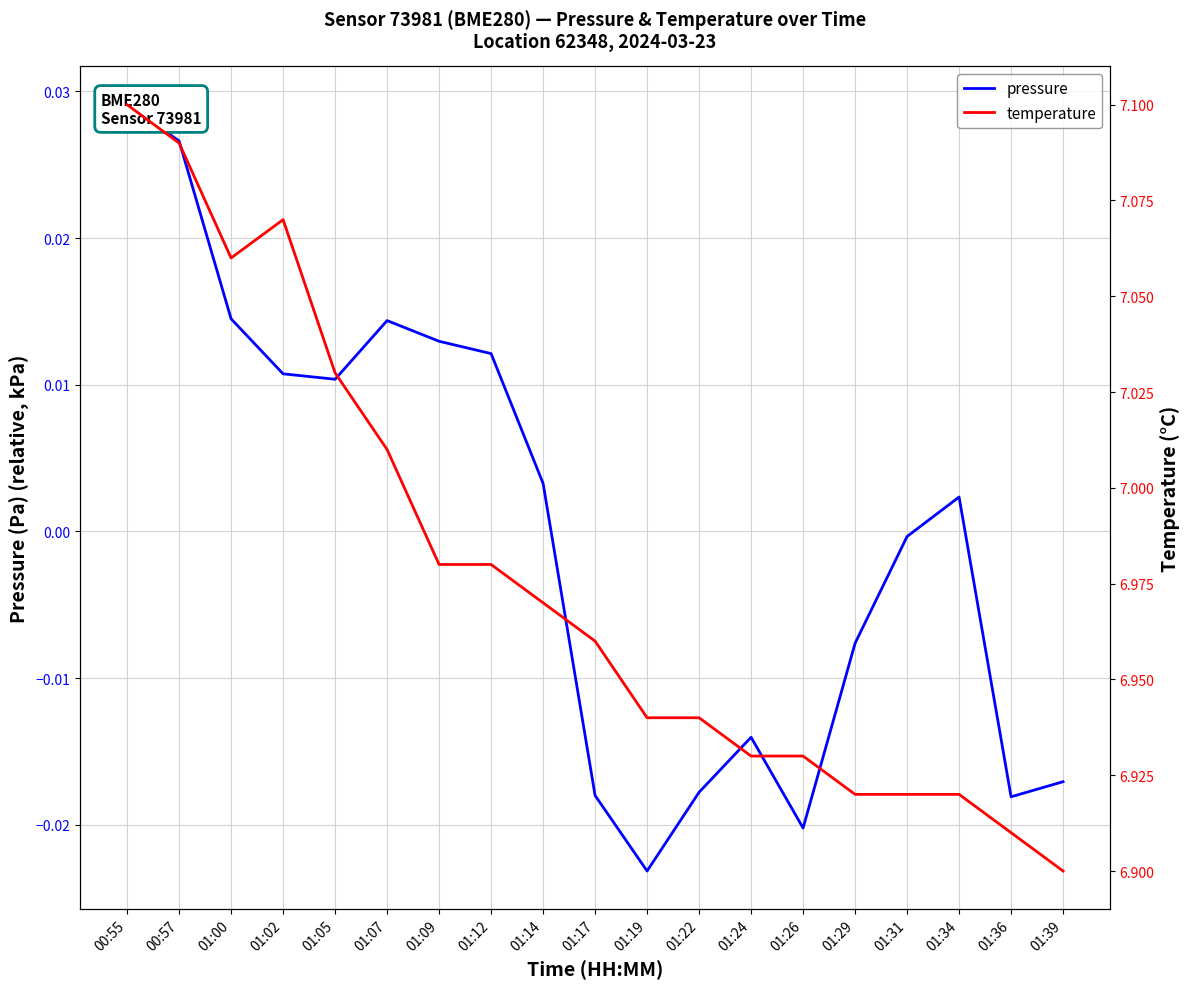

Between 00:55 and 01:19, which series saw the biggest shift?

temperature